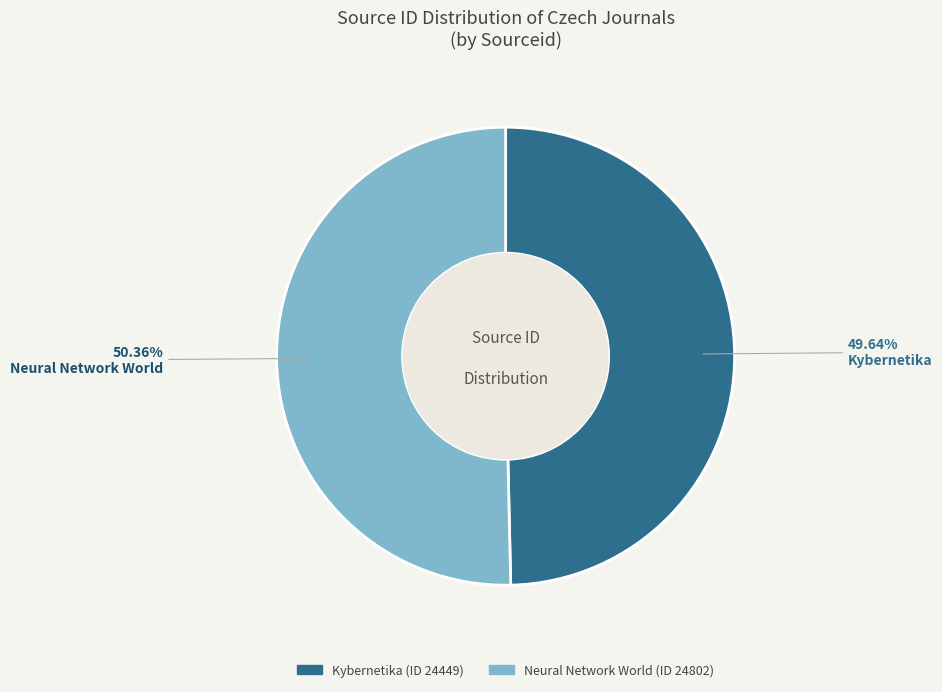

Which slice is the smallest?

Kybernetika